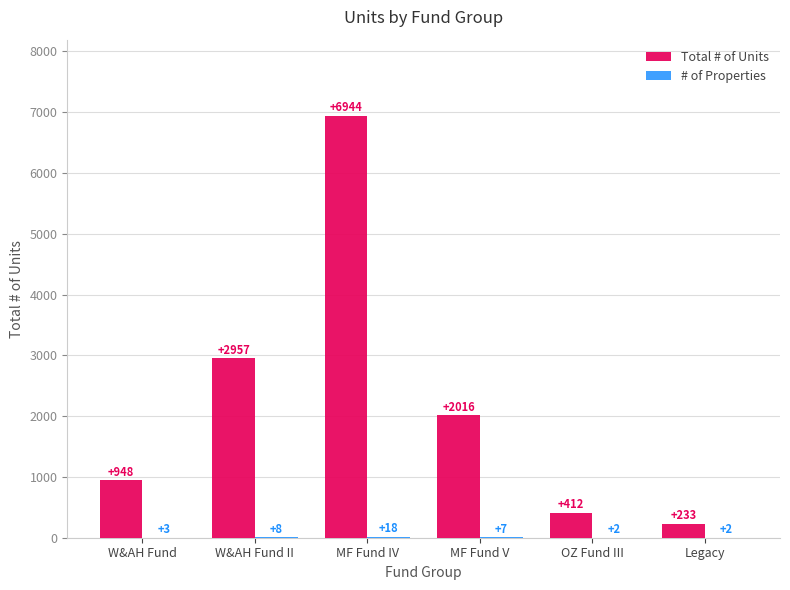

Which category has the highest value across all series?

MF Fund IV